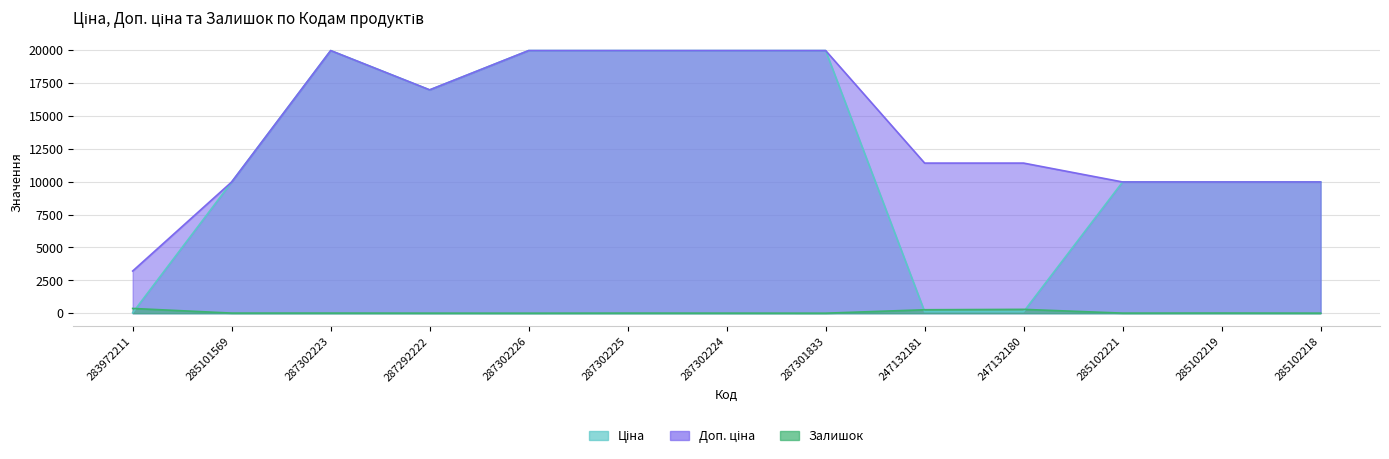

What value does the Ціна series have at 285101569?

9975.0